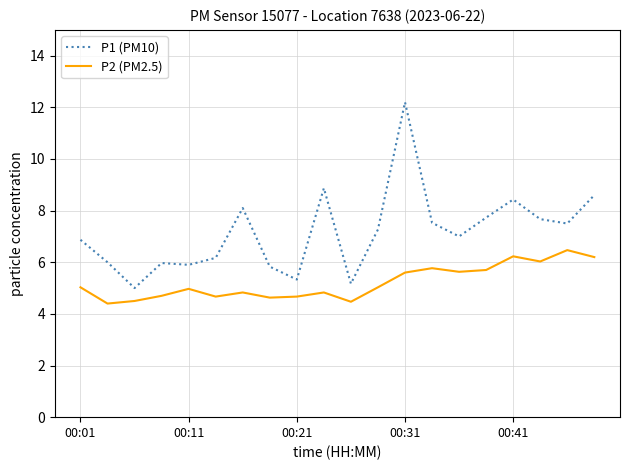

Rank the series by their average value, from lowest to highest.

P2 (PM2.5), P1 (PM10)